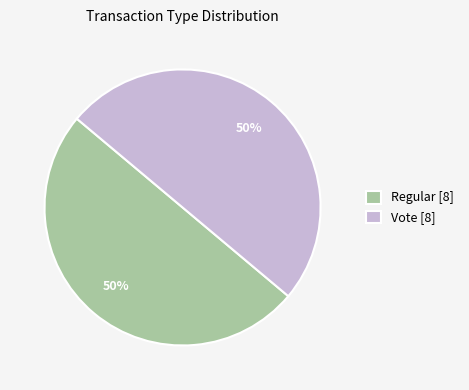

How many slices are in this pie chart?

2